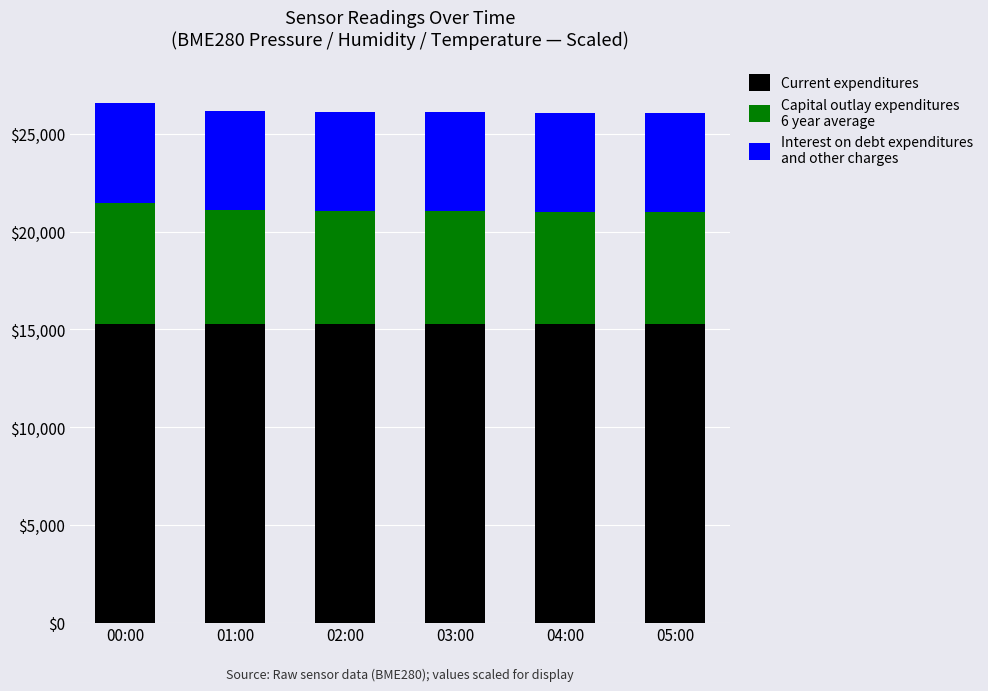

Are the bars horizontal?

No